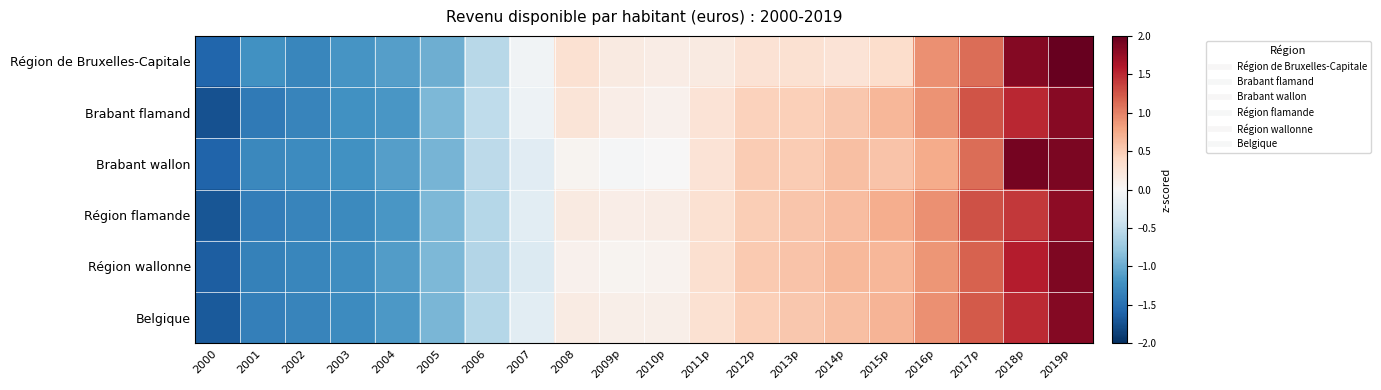

Reading left to right, list all the values displayed in this chart.

Région de Bruxelles-Capitale: 2000=-1.6	2001=-1.2	2002=-1.3	2003=-1.2	2004=-1.1	2005=-1.0	2006=-0.6	2007=-0.1	2008=0.3	2009p=0.2	2010p=0.1	2011p=0.2	2012p=0.3	2013p=0.3	2014p=0.3	2015p=0.3	2016p=0.9	2017p=1.1	2018p=1.8	2019p=2.1
Brabant flamand: 2000=-1.7	2001=-1.4	2002=-1.3	2003=-1.2	2004=-1.2	2005=-0.9	2006=-0.5	2007=-0.1	2008=0.3	2009p=0.1	2010p=0.1	2011p=0.3	2012p=0.5	2013p=0.5	2014p=0.5	2015p=0.7	2016p=0.9	2017p=1.3	2018p=1.5	2019p=1.8
Brabant wallon: 2000=-1.6	2001=-1.3	2002=-1.3	2003=-1.2	2004=-1.1	2005=-0.9	2006=-0.5	2007=-0.2	2008=0.0	2009p=-0.0	2010p=0.0	2011p=0.3	2012p=0.5	2013p=0.5	2014p=0.6	2015p=0.6	2016p=0.7	2017p=1.1	2018p=1.9	2019p=1.9
Région flamande: 2000=-1.7	2001=-1.4	2002=-1.3	2003=-1.3	2004=-1.2	2005=-0.9	2006=-0.6	2007=-0.2	2008=0.2	2009p=0.1	2010p=0.1	2011p=0.3	2012p=0.5	2013p=0.6	2014p=0.6	2015p=0.7	2016p=0.9	2017p=1.3	2018p=1.4	2019p=1.8
Région wallonne: 2000=-1.6	2001=-1.4	2002=-1.3	2003=-1.2	2004=-1.1	2005=-0.9	2006=-0.6	2007=-0.3	2008=0.1	2009p=0.0	2010p=0.1	2011p=0.3	2012p=0.5	2013p=0.6	2014p=0.6	2015p=0.7	2016p=0.9	2017p=1.2	2018p=1.6	2019p=1.9
Belgique: 2000=-1.7	2001=-1.4	2002=-1.3	2003=-1.3	2004=-1.1	2005=-0.9	2006=-0.6	2007=-0.2	2008=0.2	2009p=0.1	2010p=0.1	2011p=0.3	2012p=0.5	2013p=0.5	2014p=0.6	2015p=0.7	2016p=0.9	2017p=1.2	2018p=1.5	2019p=1.8